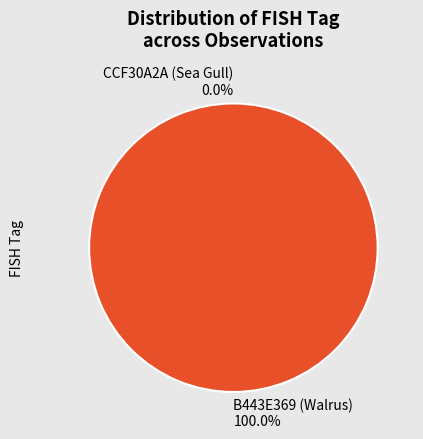

Do B443E369 (Walrus) and CCF30A2A (Sea Gull) together represent more than half of the pie?

Yes